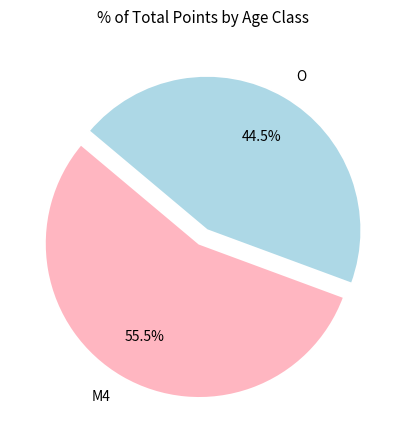

Combined, do O and M4 account for over 50%?

Yes